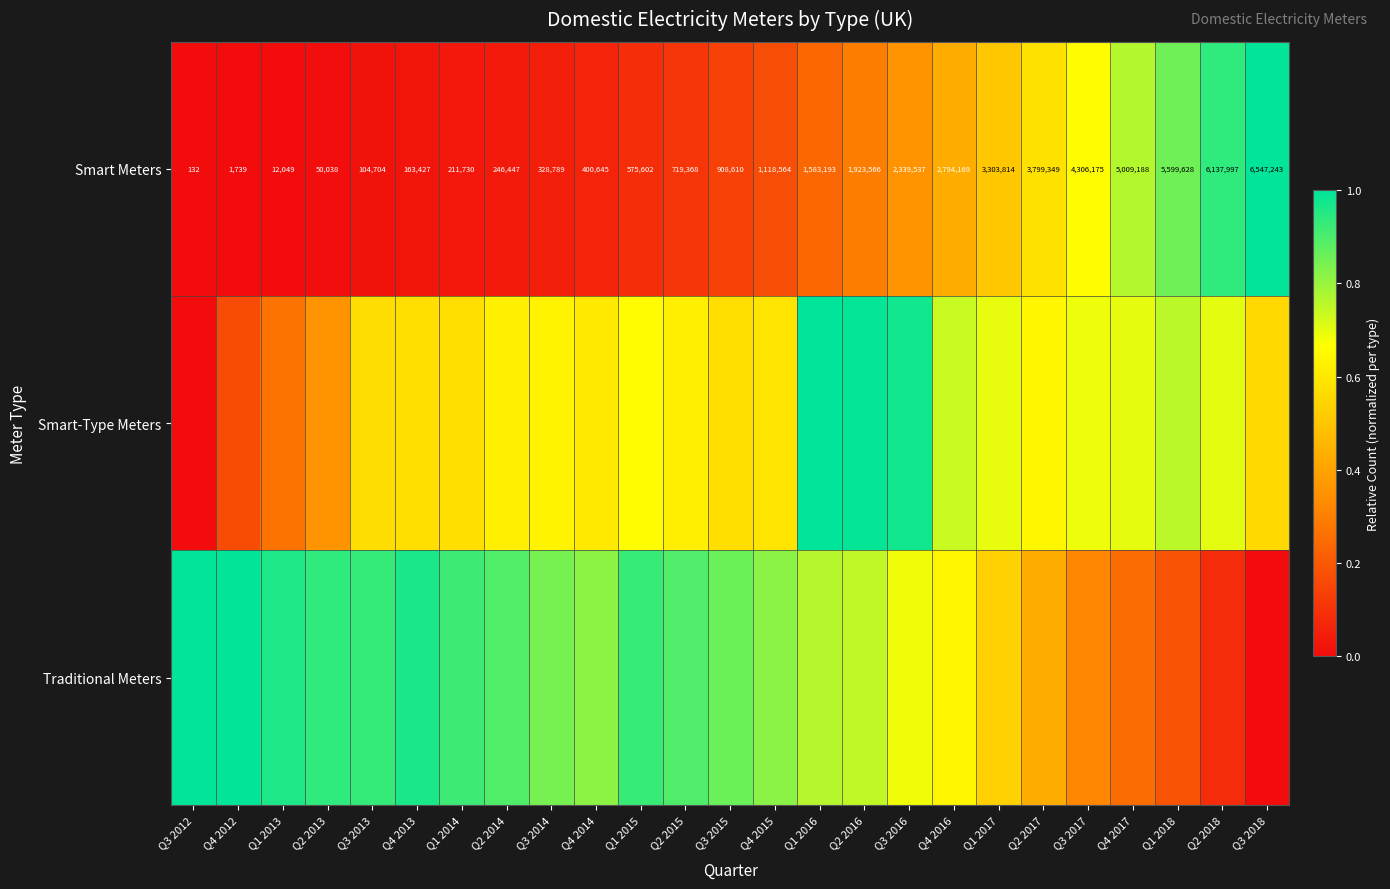

How many values in the Smart Meters series are below 908610?

12